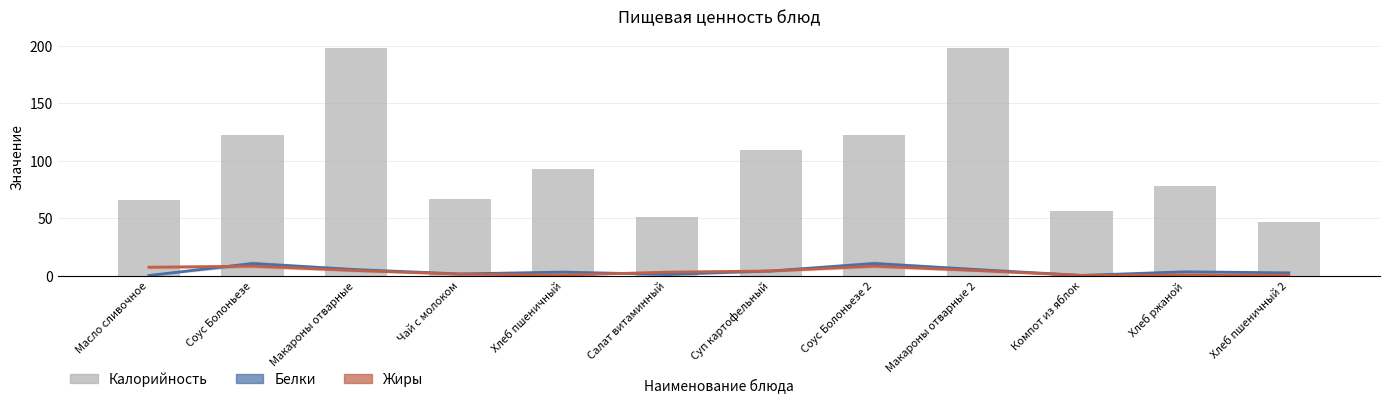

Which series has the largest total across all categories?

Калорийность